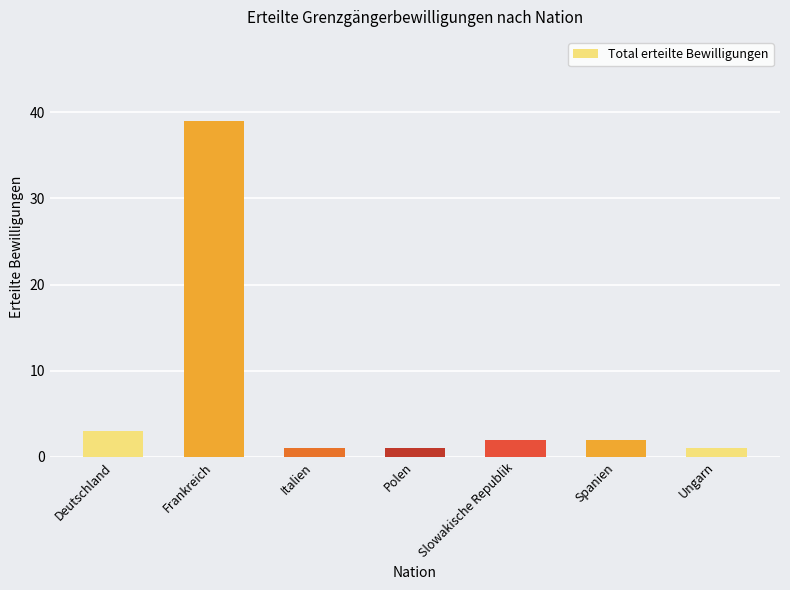

What is the greatest value displayed?

39